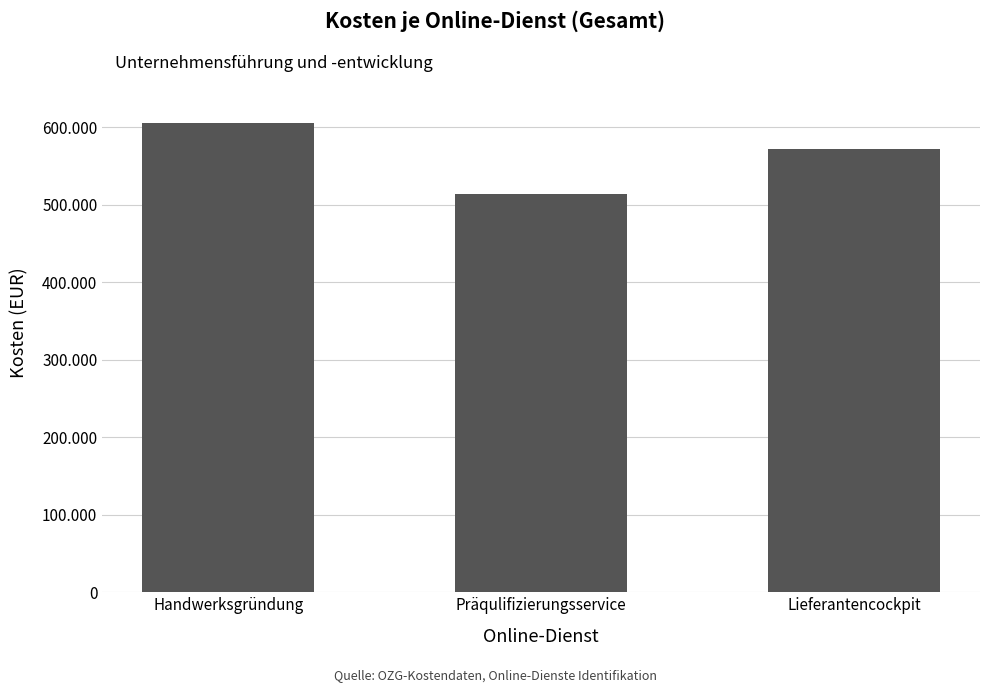

Are the bars horizontal?

No